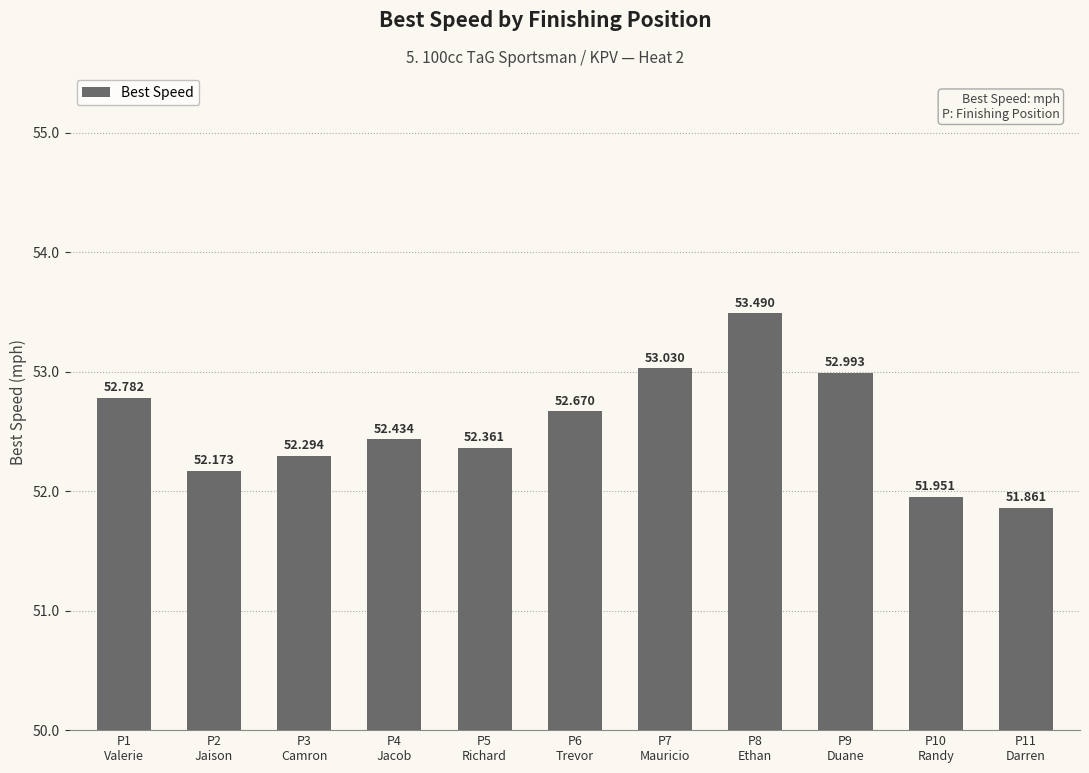

Which category has the lowest value across all series?

P11
Darren